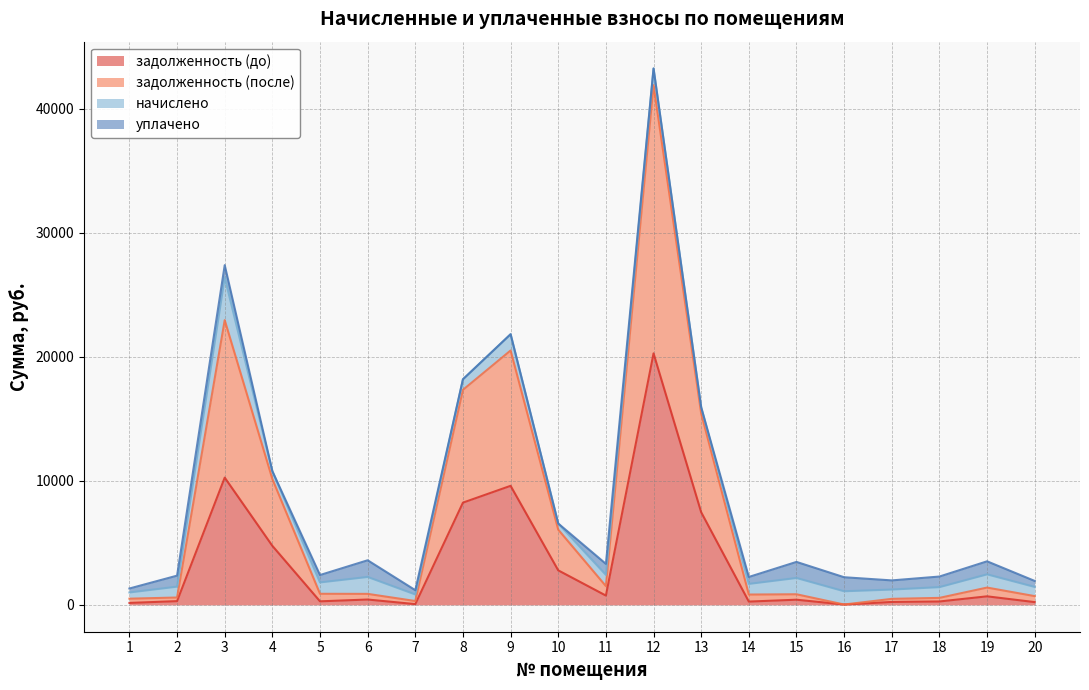

What is the difference between the maximum and minimum values in the задолженность (до) series?

20256.6